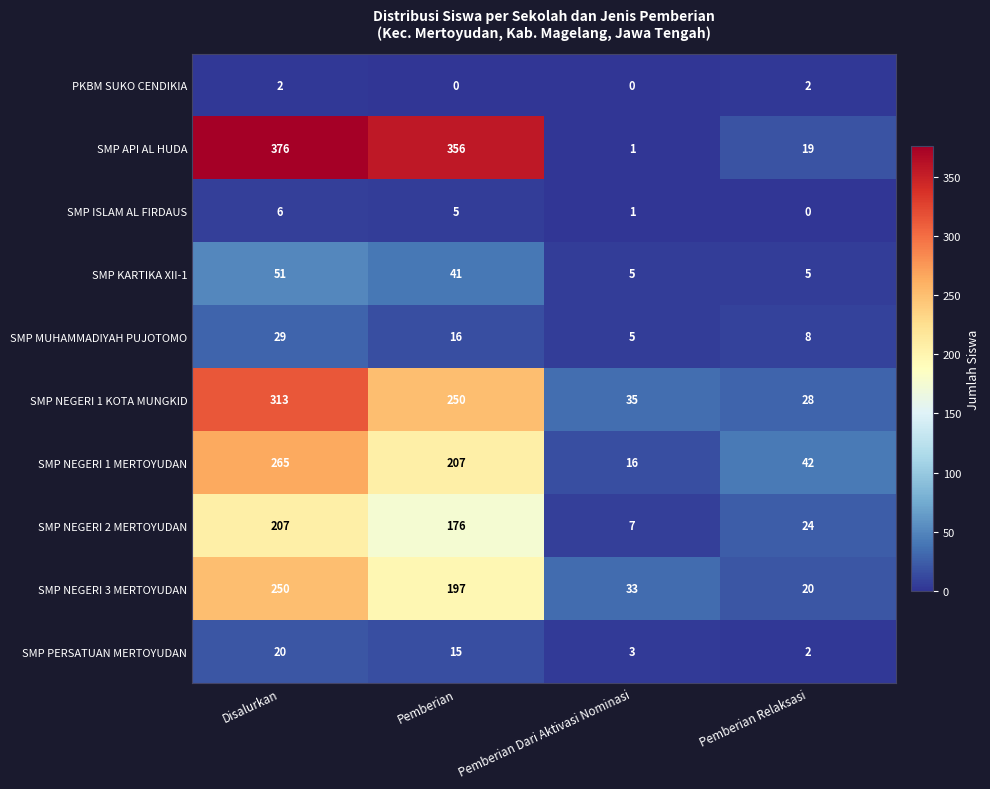

Which series has the largest total across all categories?

SMP API AL HUDA